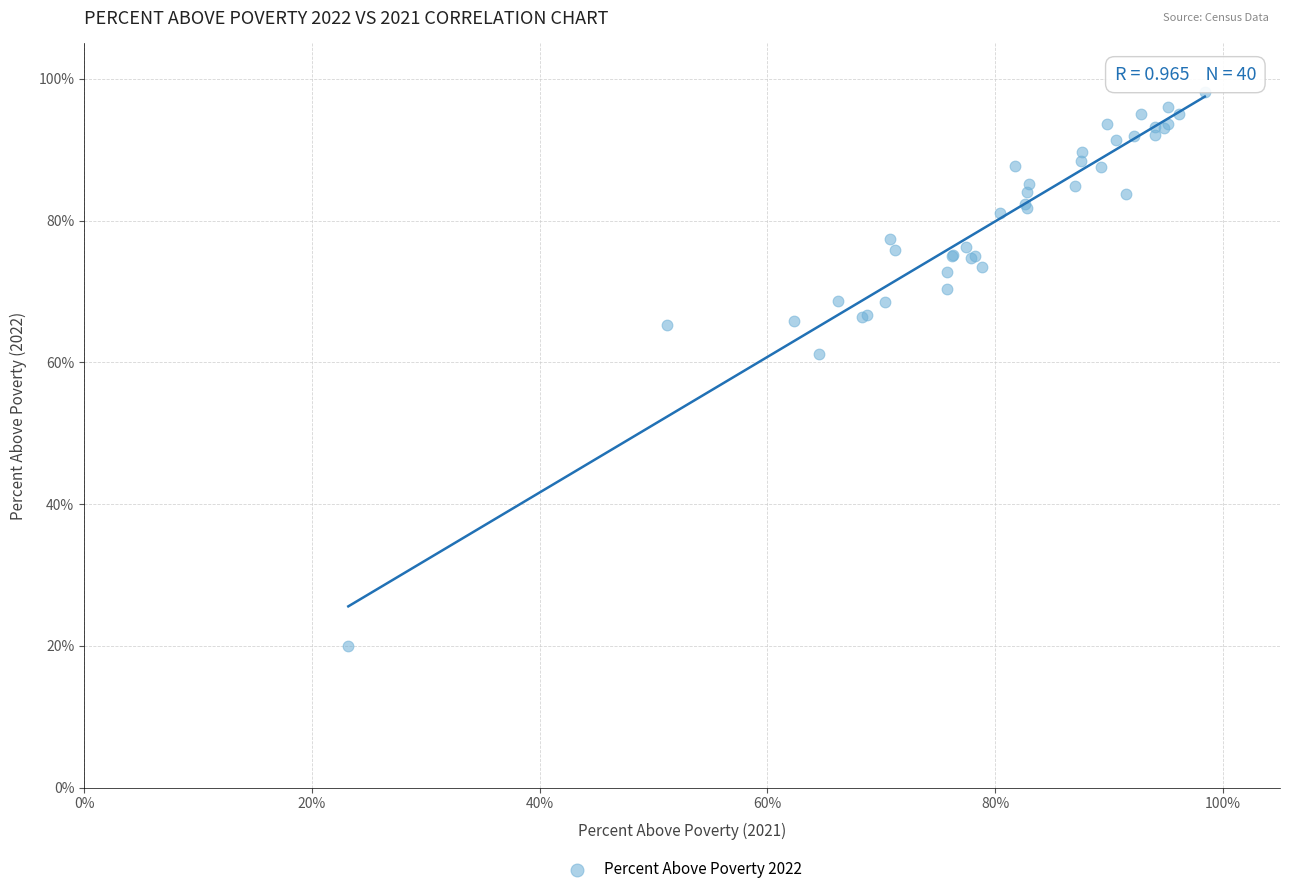

What Y value in the scatter plot is closest to 59?

61.2